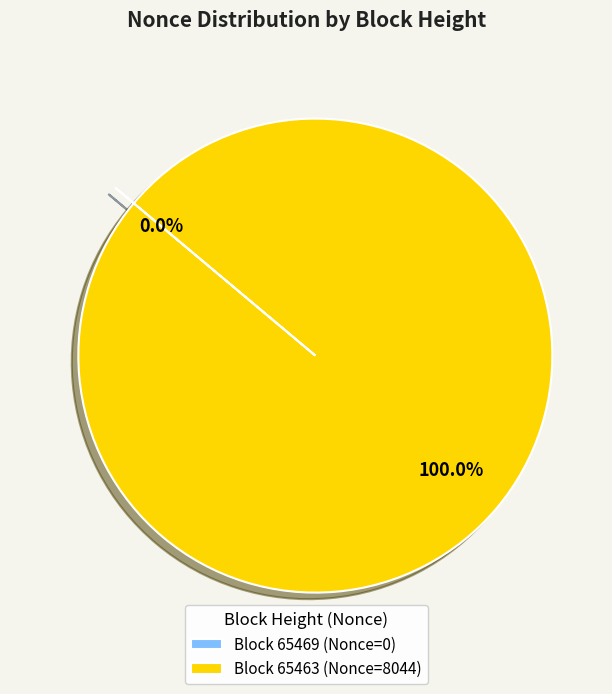

What is the largest slice in the pie chart?

Block 65463 (Nonce=8044)